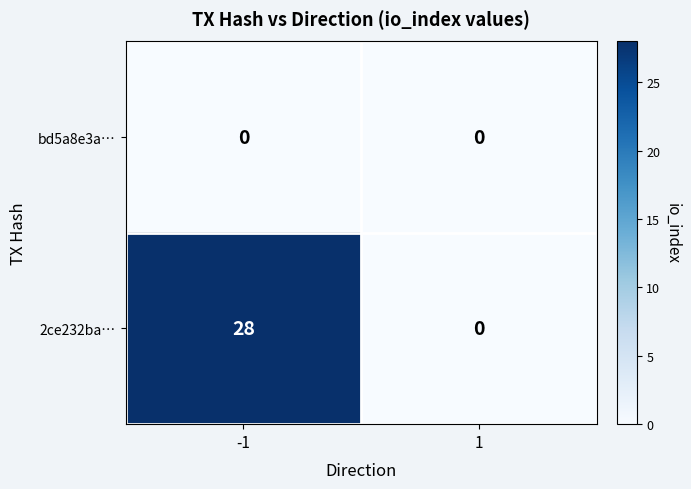

Reading left to right, what are all the values shown in this chart?

bd5a8e3a…: 0	0
2ce232ba…: 28	0